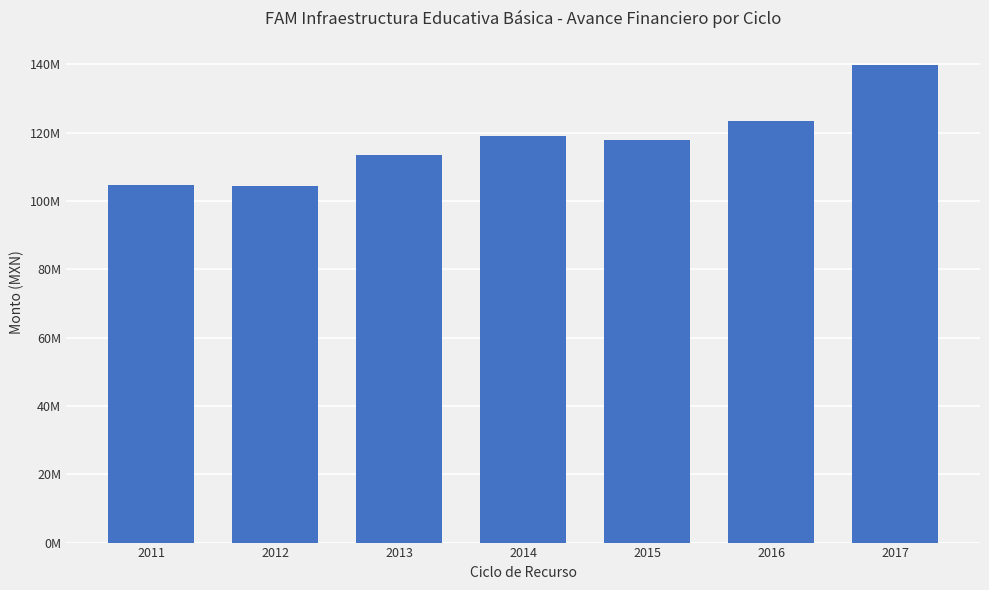

Which label corresponds to the smallest value in the chart?

2012